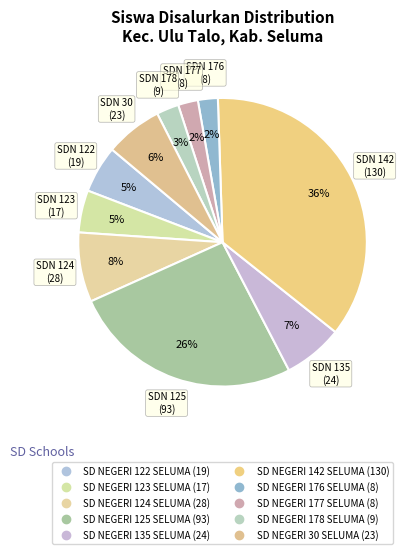

To the nearest percent, what is the average slice percentage?

10%